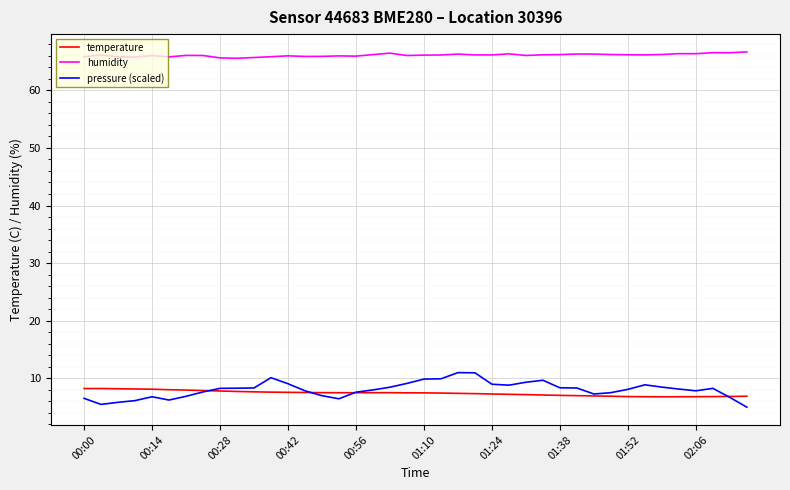

Which series has the largest range (max minus min)?

pressure (scaled)